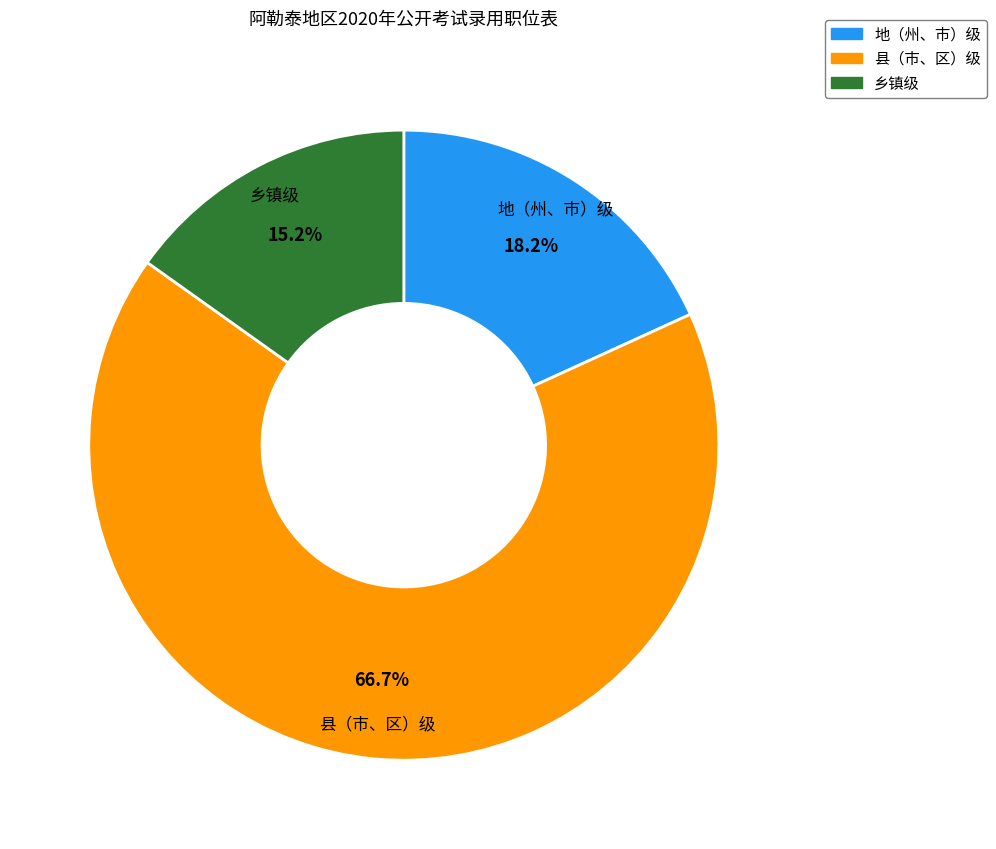

Between 乡镇级 and 地（州、市）级, which is larger?

地（州、市）级